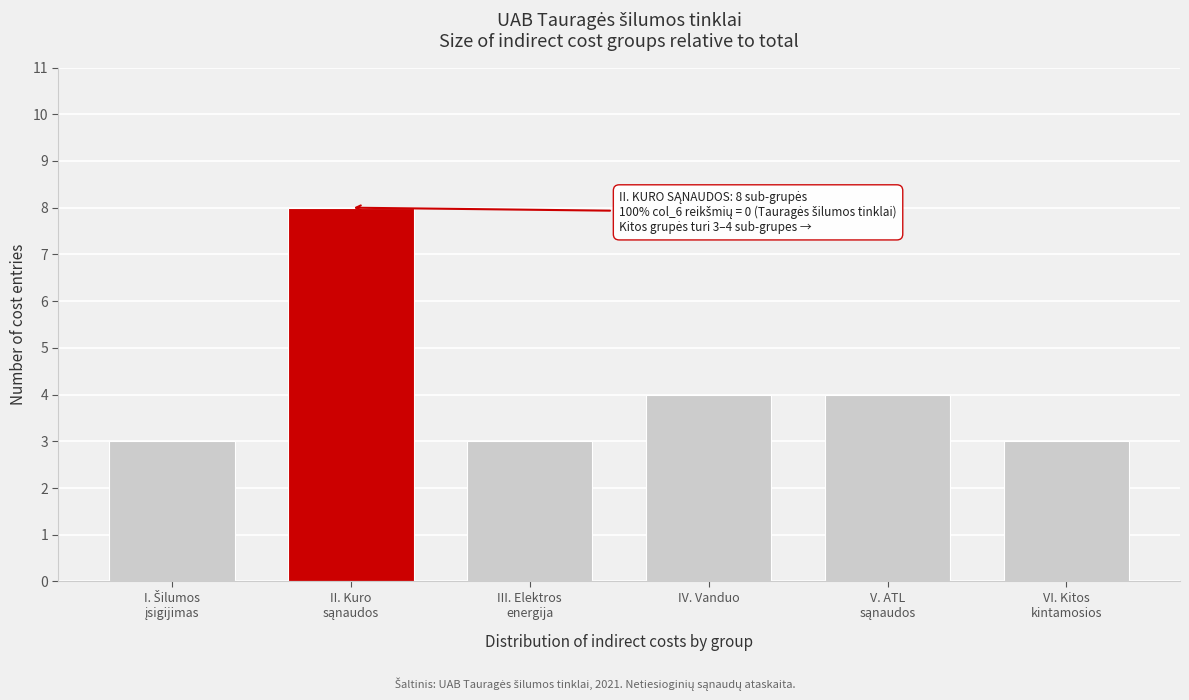

Reading left to right, transcribe all the data shown in this chart.

3	8	3	4	4	3